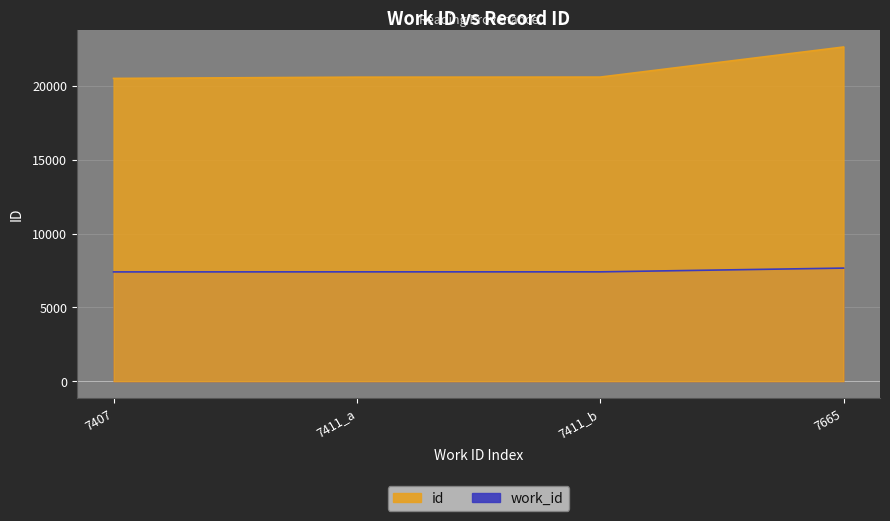

What is the approximate value at 7407, to the nearest 100?

20500